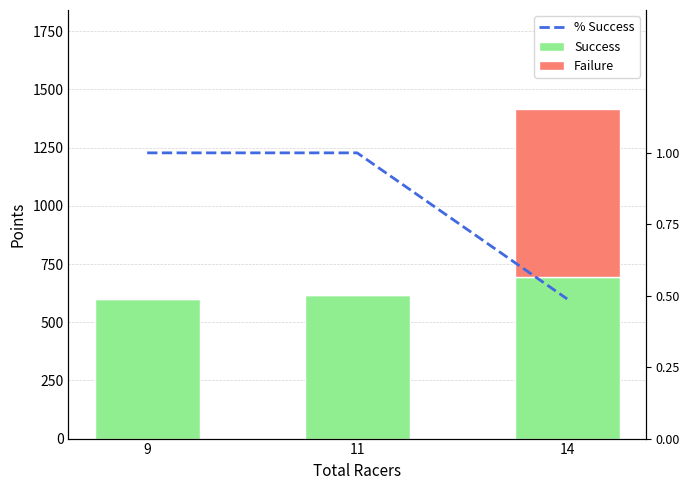

What are all the series names shown in the legend?

Success, Failure, % Success